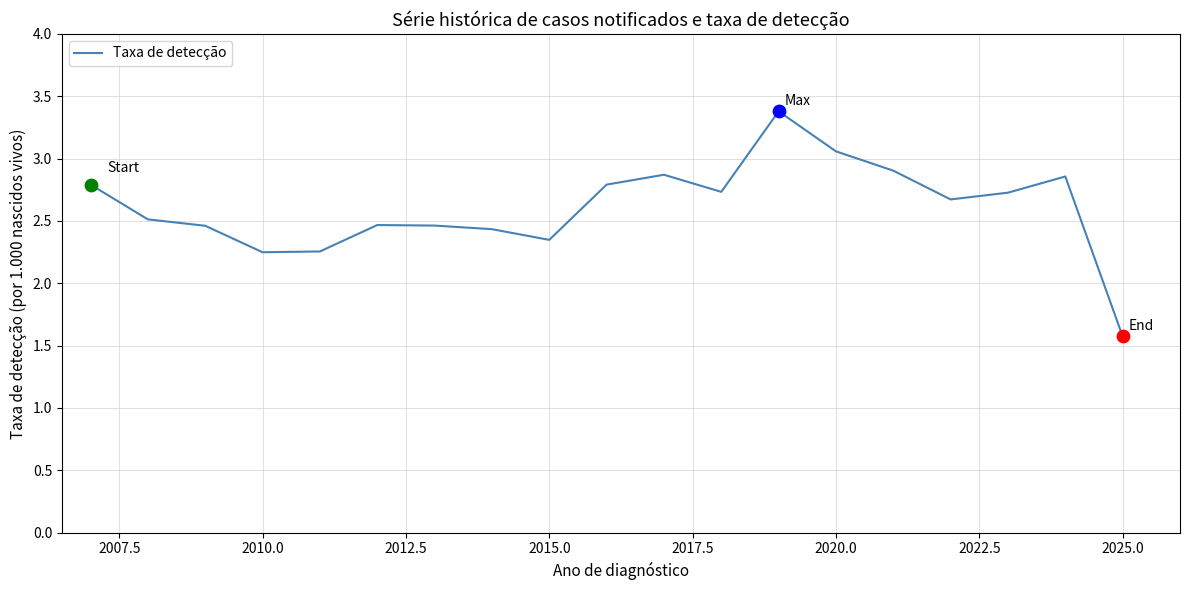

What is the difference between the maximum and minimum values?

1.8